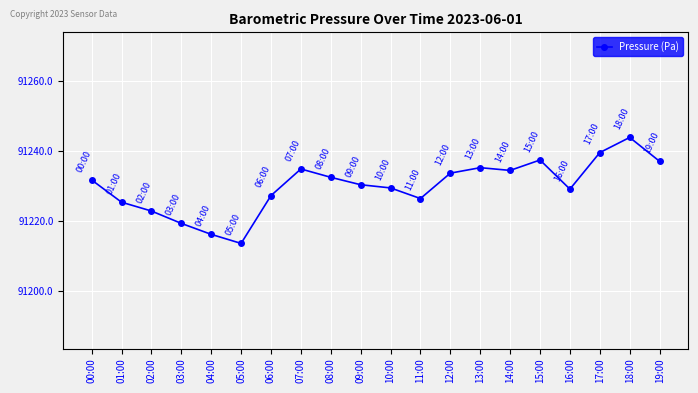

True or false: the data shows 155370.6 at 06:00.

False